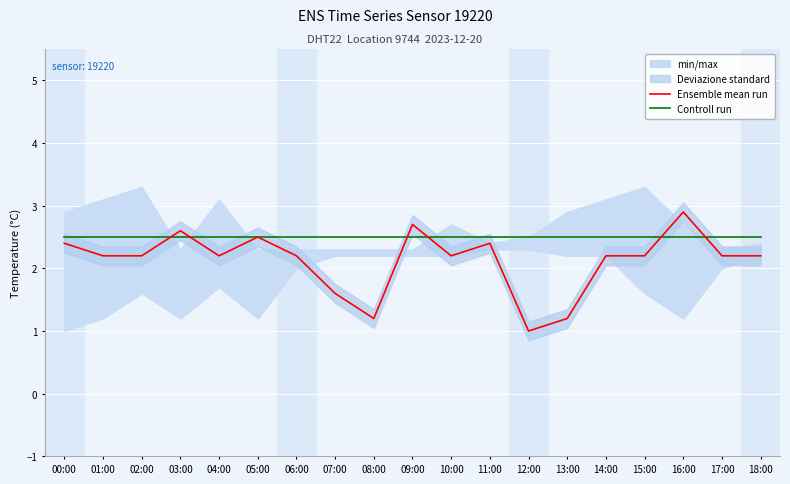

Reading left to right, extract all data points from this chart.

Ensemble mean run: 2.4	2.2	2.2	2.6	2.2	2.5	2.2	1.6	1.2	2.7	2.2	2.4	1.0	1.2	2.2	2.2	2.9	2.2	2.2
Controll run: 2.5	2.5	2.5	2.5	2.5	2.5	2.5	2.5	2.5	2.5	2.5	2.5	2.5	2.5	2.5	2.5	2.5	2.5	2.5